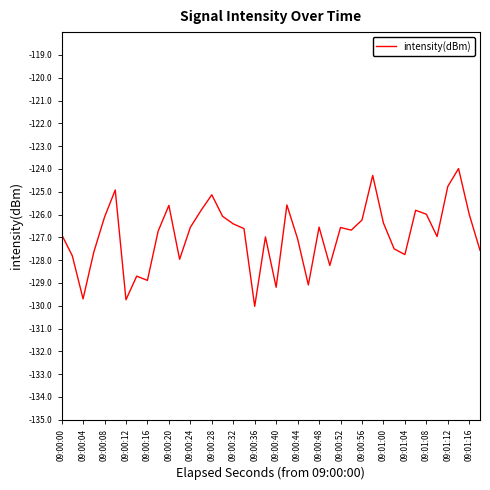

What is the minimum value shown in the chart?

-130.0